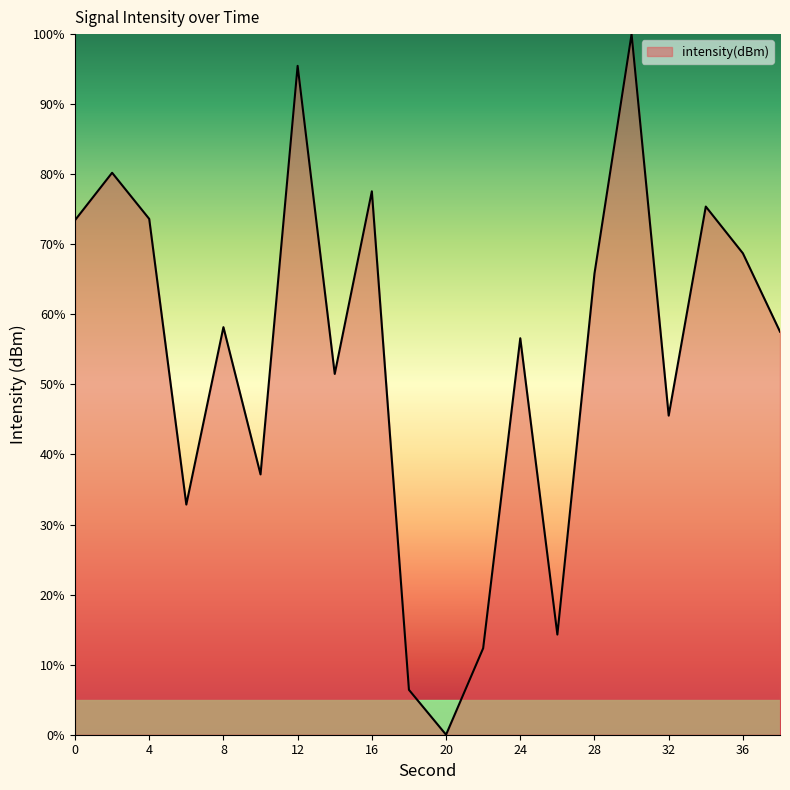

What is the difference between the maximum and minimum values?

100.0